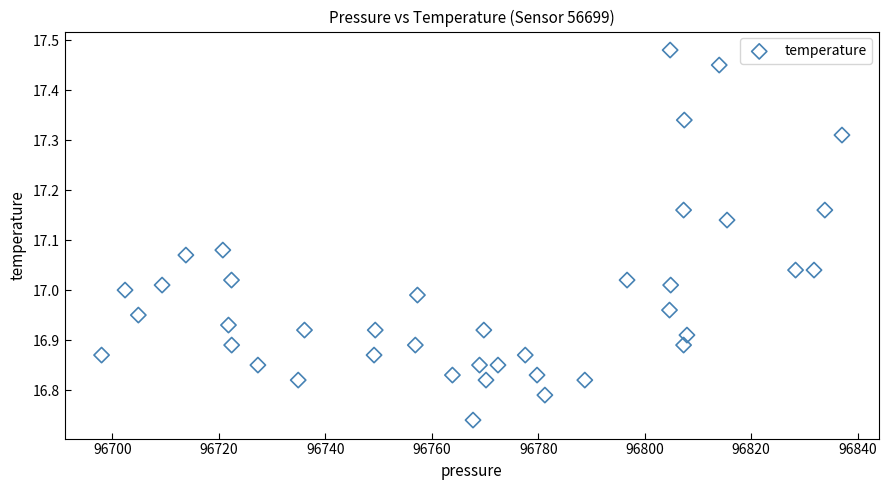

What is the range of X values (max minus min)?

139.1